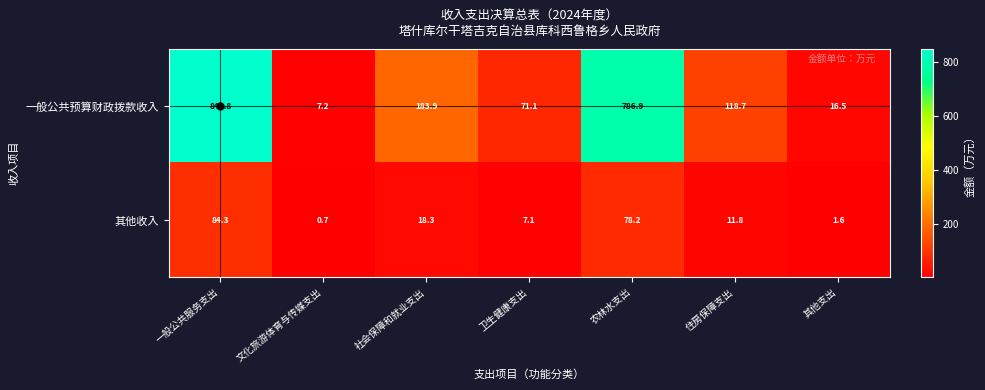

List the series in order of their overall mean, lowest first.

其他收入, 一般公共预算财政拨款收入